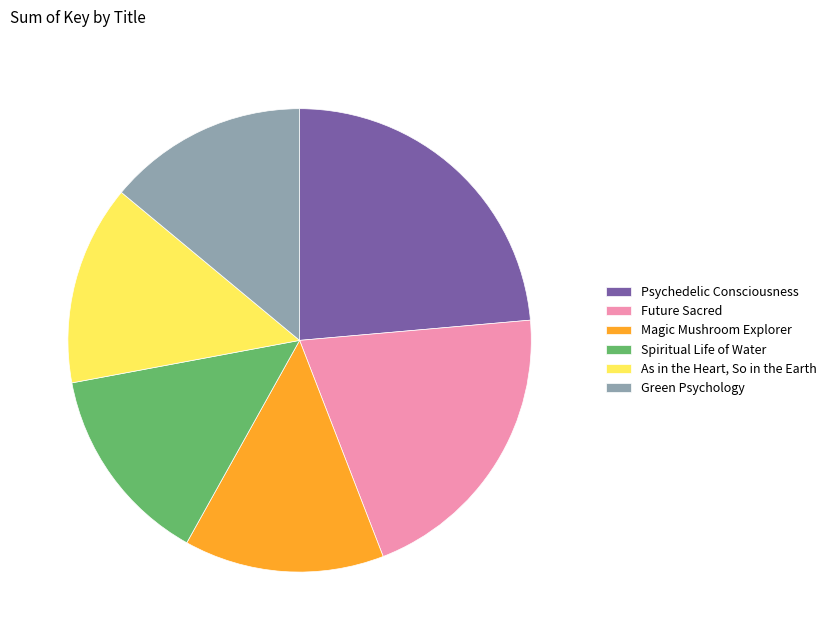

Which slice is the largest?

Psychedelic Consciousness